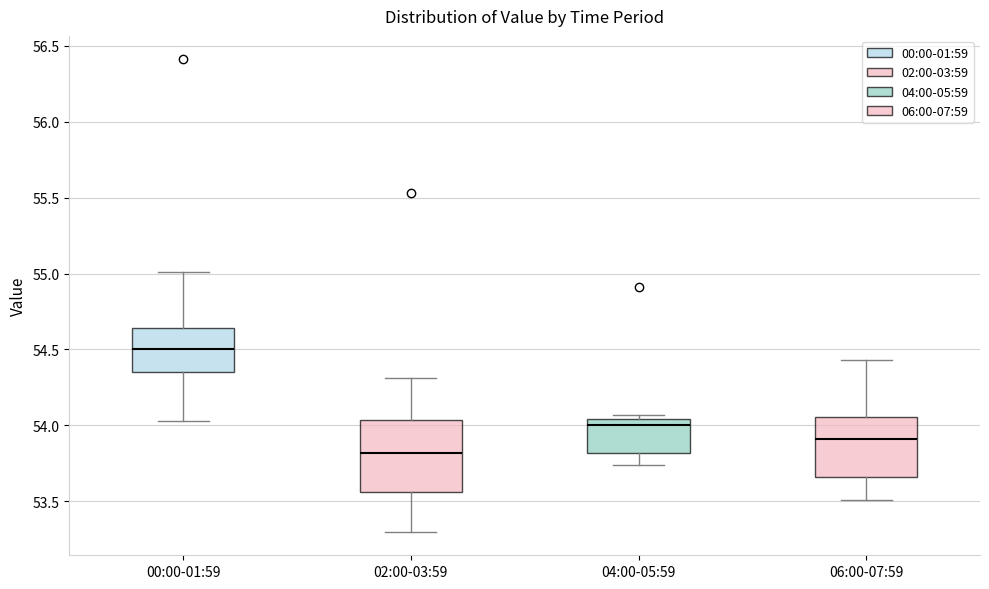

Reading left to right, read every box against the y-axis: the position of its median line, the range the box covers, and the ends of its whiskers. The values are not printed on the chart, so give them approximately, as read against the axis.

00:00-01:59: median 54.50, box 54.35 to 54.65, whiskers 54.05 to 55.00
02:00-03:59: median 53.80, box 53.55 to 54.05, whiskers 53.30 to 54.30
04:00-05:59: median 54.00, box 53.80 to 54.05, whiskers 53.75 to 54.05 (just above the box's upper edge)
06:00-07:59: median 53.90, box 53.65 to 54.05, whiskers 53.50 to 54.45